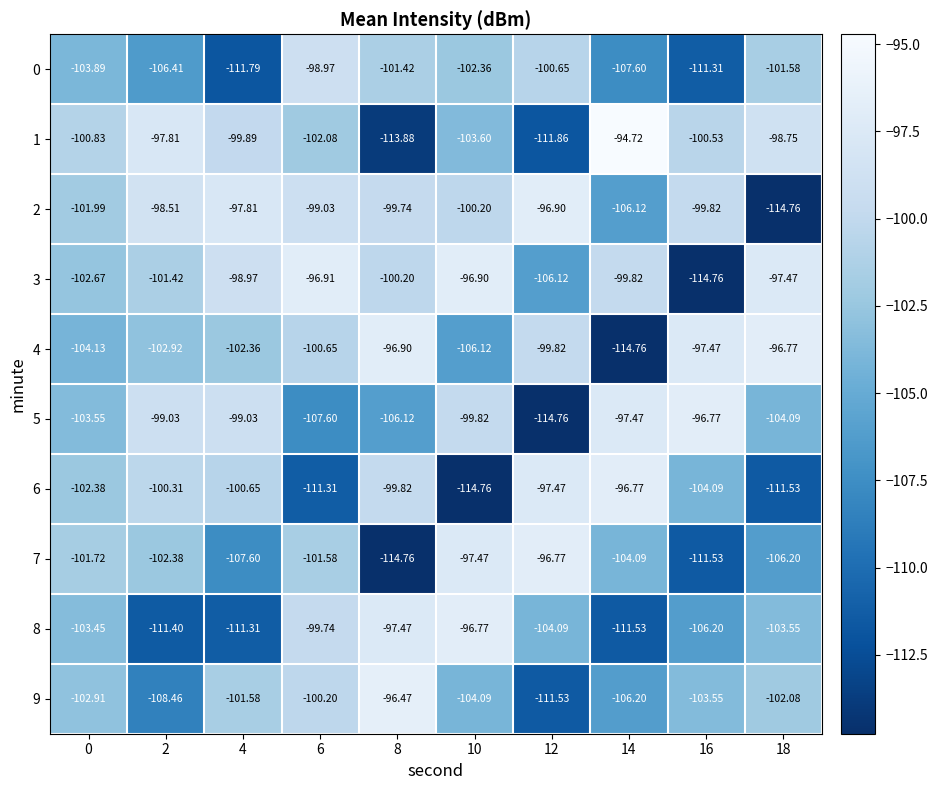

Reading right to left, extract all data points from this chart.

0: 18=-101.6	16=-111.3	14=-107.6	12=-100.7	10=-102.4	8=-101.4	6=-99.0	4=-111.8	2=-106.4	0=-103.9
1: 18=-98.8	16=-100.5	14=-94.7	12=-111.9	10=-103.6	8=-113.9	6=-102.1	4=-99.9	2=-97.8	0=-100.8
2: 18=-114.8	16=-99.8	14=-106.1	12=-96.9	10=-100.2	8=-99.7	6=-99.0	4=-97.8	2=-98.5	0=-102.0
3: 18=-97.5	16=-114.8	14=-99.8	12=-106.1	10=-96.9	8=-100.2	6=-96.9	4=-99.0	2=-101.4	0=-102.7
4: 18=-96.8	16=-97.5	14=-114.8	12=-99.8	10=-106.1	8=-96.9	6=-100.7	4=-102.4	2=-102.9	0=-104.1
5: 18=-104.1	16=-96.8	14=-97.5	12=-114.8	10=-99.8	8=-106.1	6=-107.6	4=-99.0	2=-99.0	0=-103.5
6: 18=-111.5	16=-104.1	14=-96.8	12=-97.5	10=-114.8	8=-99.8	6=-111.3	4=-100.7	2=-100.3	0=-102.4
7: 18=-106.2	16=-111.5	14=-104.1	12=-96.8	10=-97.5	8=-114.8	6=-101.6	4=-107.6	2=-102.4	0=-101.7
8: 18=-103.5	16=-106.2	14=-111.5	12=-104.1	10=-96.8	8=-97.5	6=-99.7	4=-111.3	2=-111.4	0=-103.5
9: 18=-102.1	16=-103.5	14=-106.2	12=-111.5	10=-104.1	8=-96.5	6=-100.2	4=-101.6	2=-108.5	0=-102.9